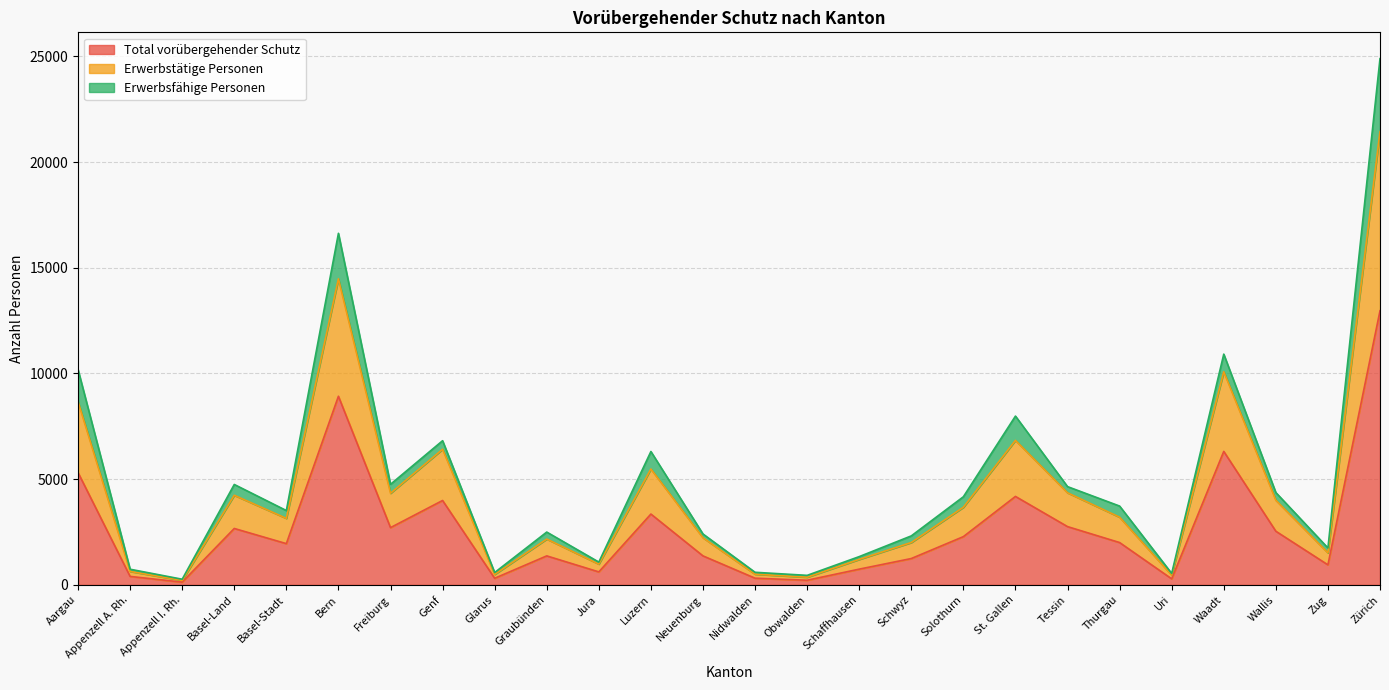

True or false: Total vorübergehender Schutz and Erwerbstätige Personen intersect in this chart.

False